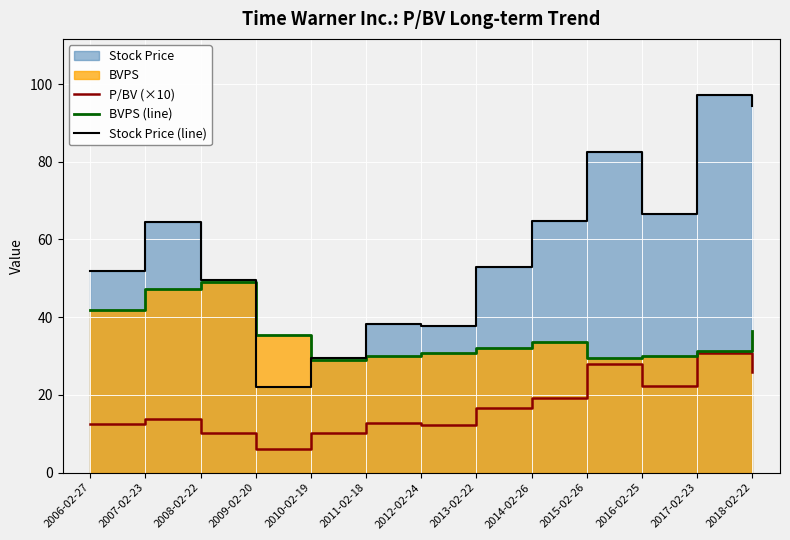

List the series in order of their overall mean, lowest first.

P/BV (×10), BVPS (line), Stock Price (line)